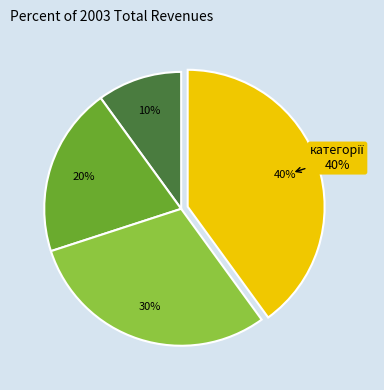

Rank the categories by value from lowest to highest.

Спеціаліст, Спеціаліст другої категорії, Спеціаліст першої категорії, Спеціаліст вищої категорії